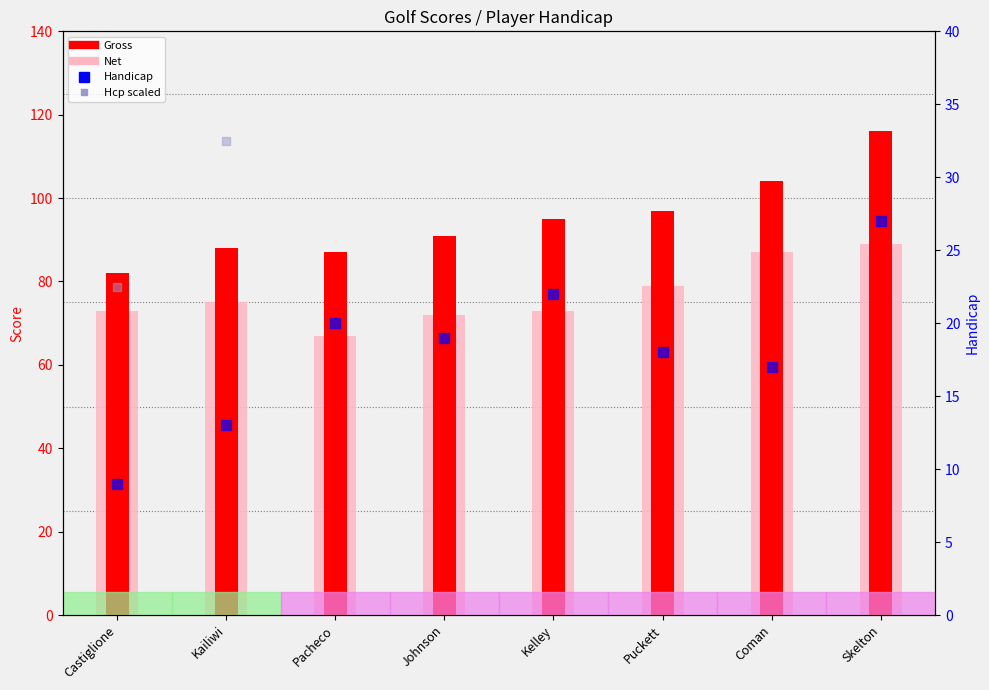

Which series has the widest spread of Y values?

Hcp scaled